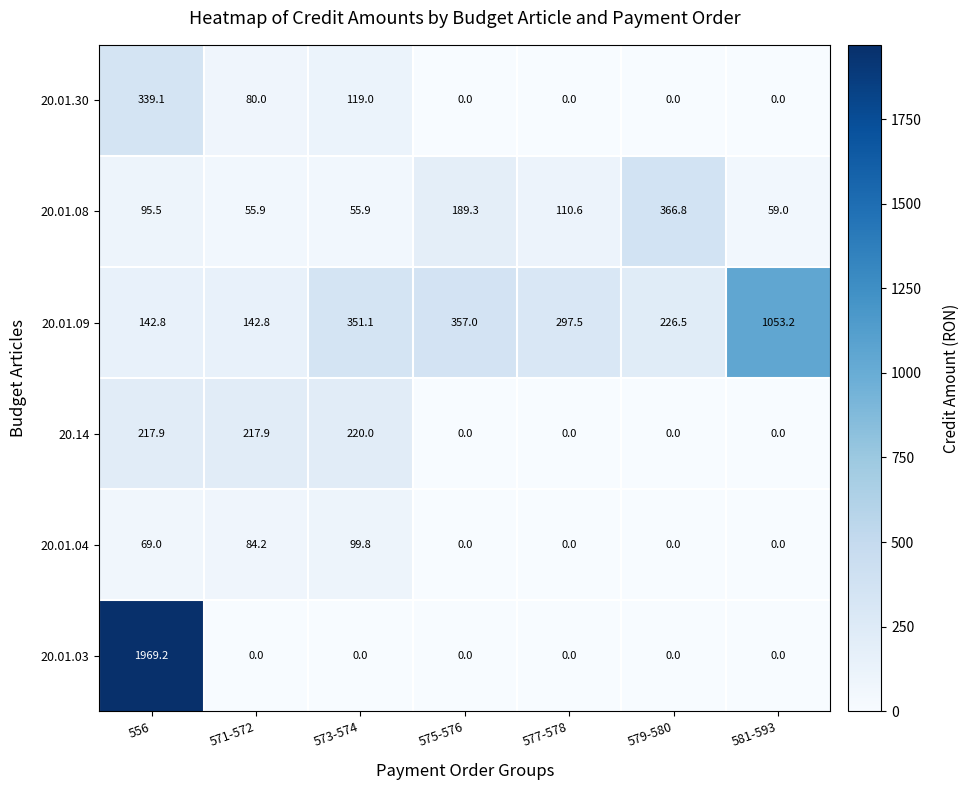

At which category is the sum across all series the highest?

556